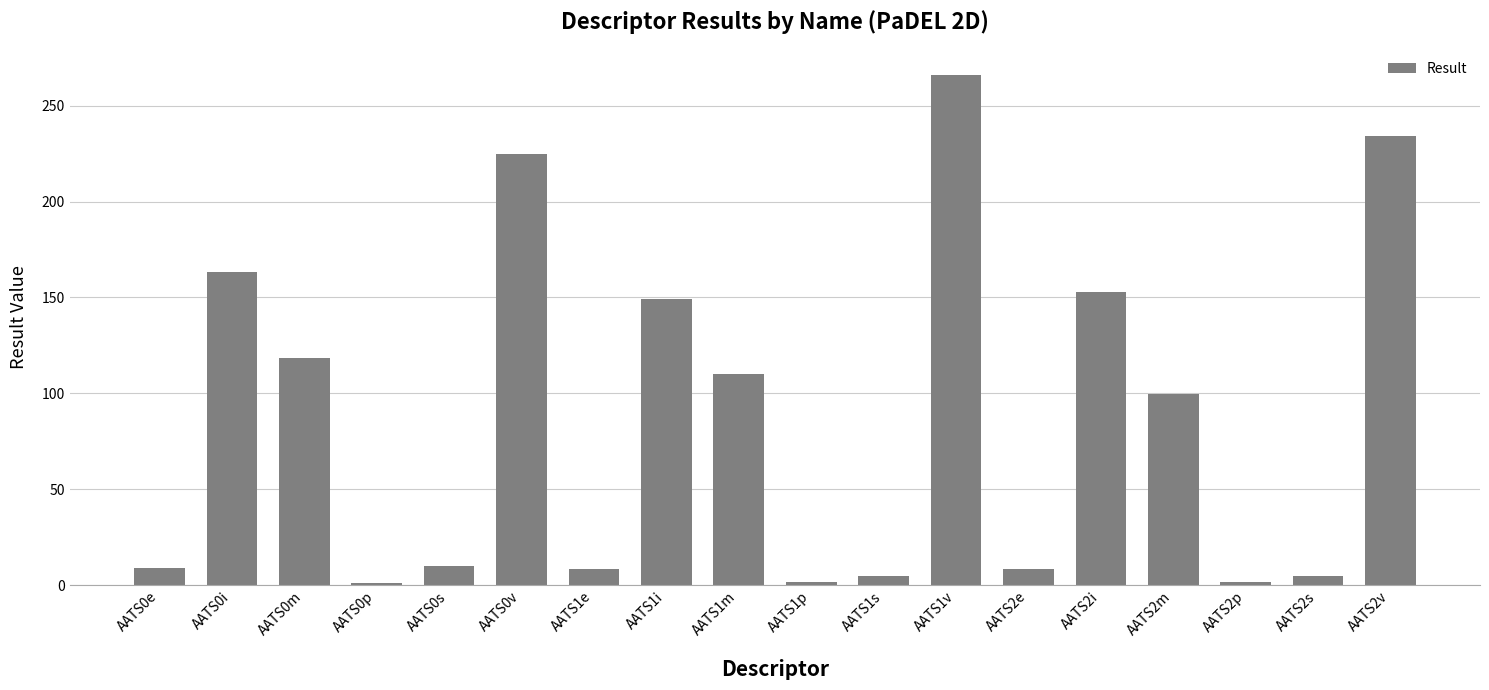

What is the ratio of the value at AATS1i to the value at AATS2s?

29.9